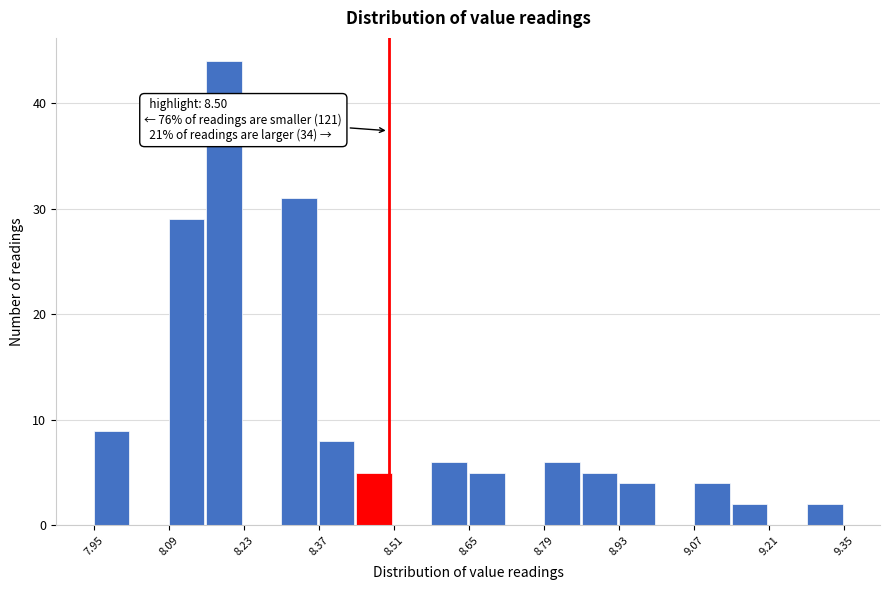

Around what value on the x-axis is the tallest bar? Give the approximate position of its centre, as read against the axis.

8.20